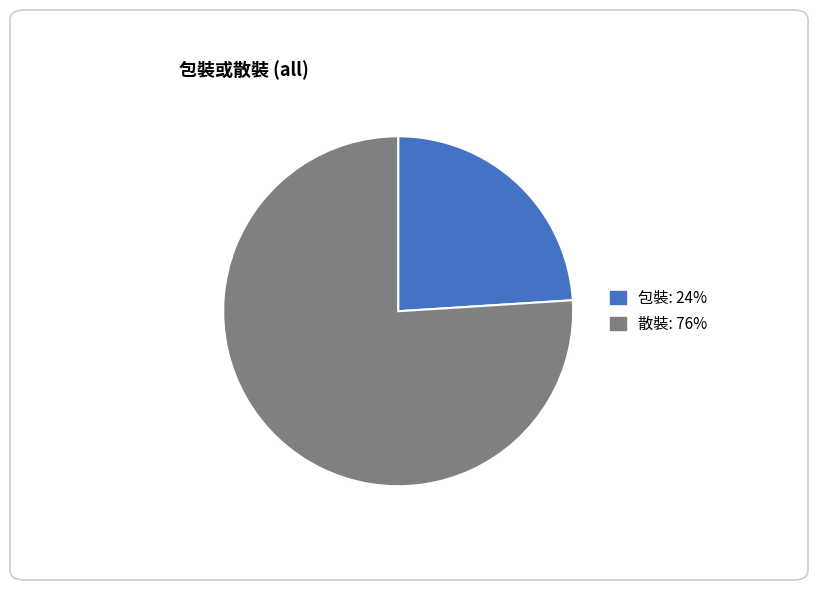

Does any single category account for the majority?

Yes